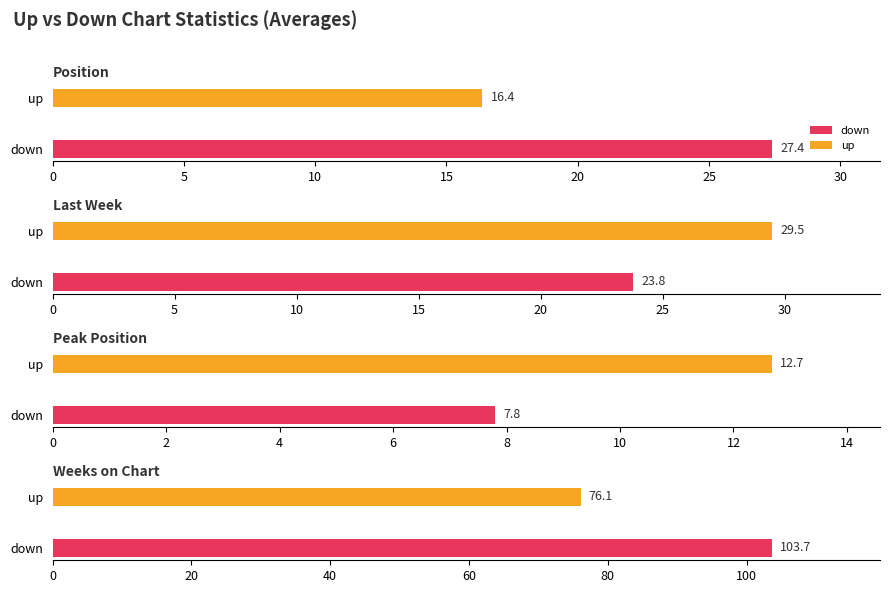

At which category is the sum across all series the highest?

Weeks on Chart